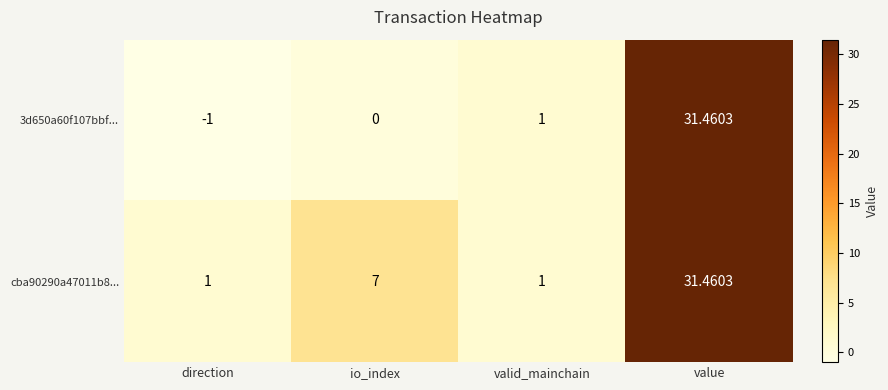

Is the value of 3d650a60f107bbf... at direction greater than the value of cba90290a47011b8... at direction?

No